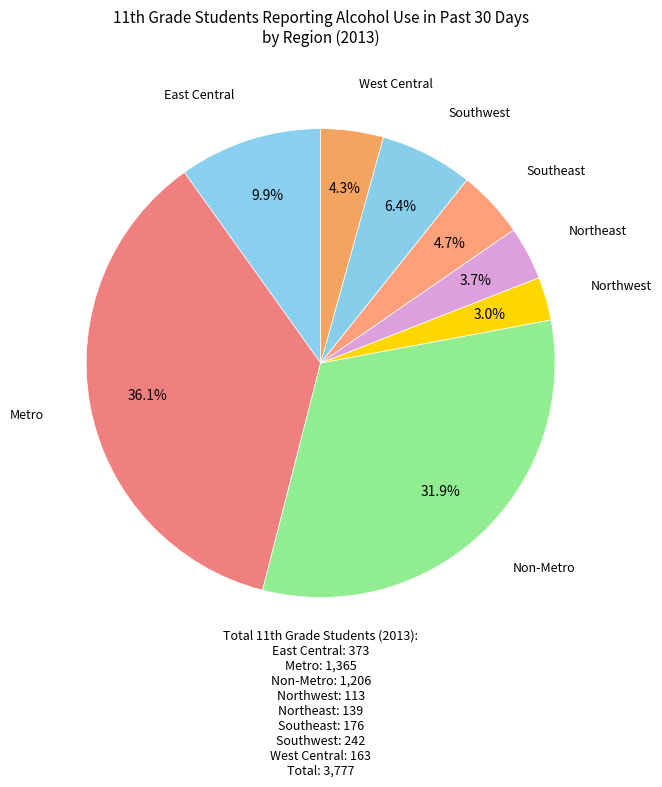

Which category has the biggest portion of the pie?

Metro